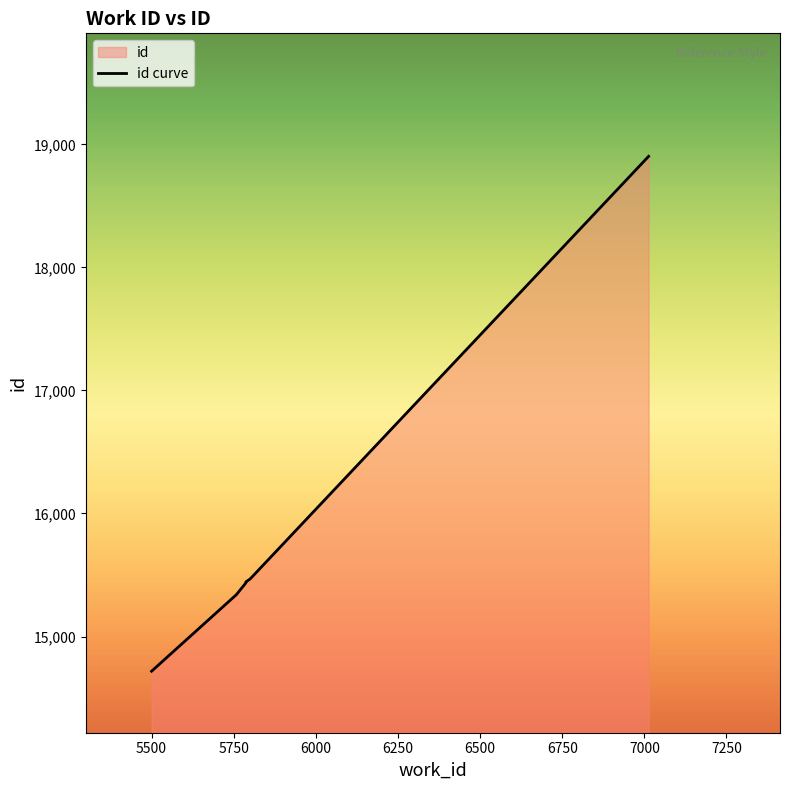

Which label corresponds to the largest value in the chart?

7013